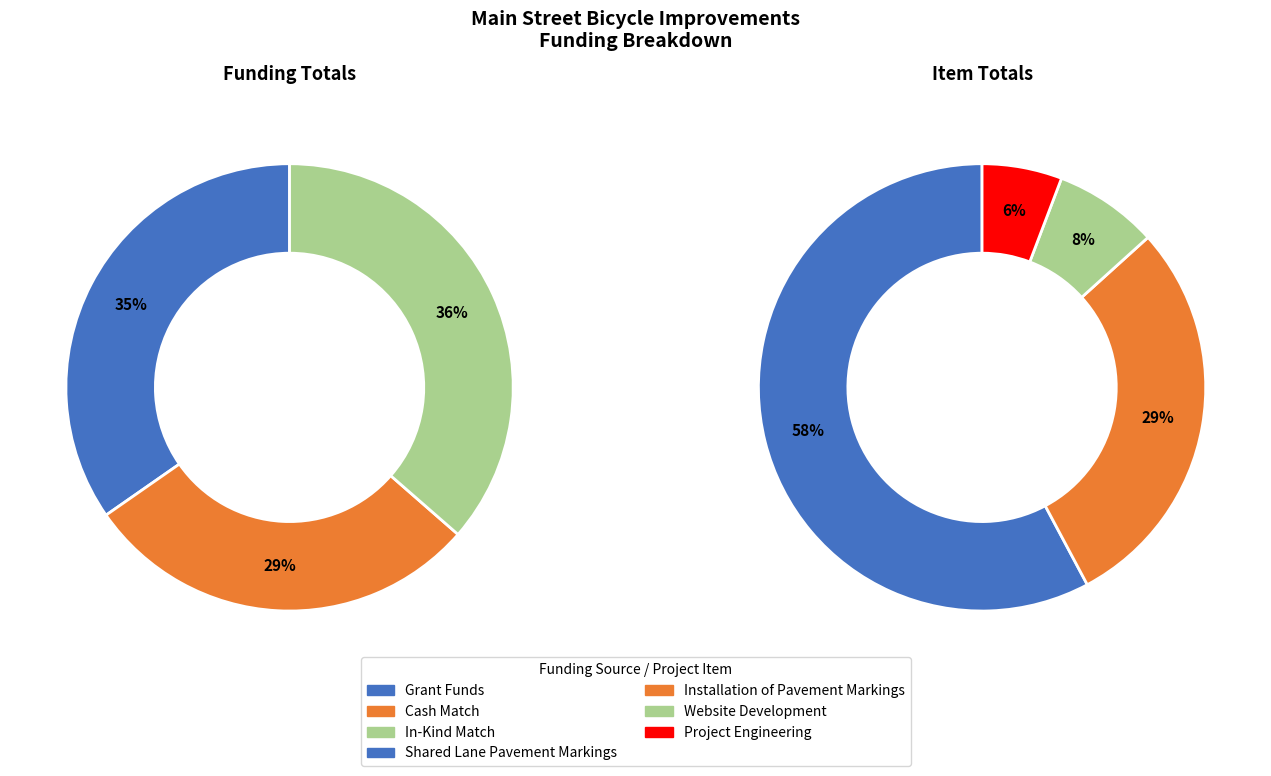

Count the number of slices in the pie.

4